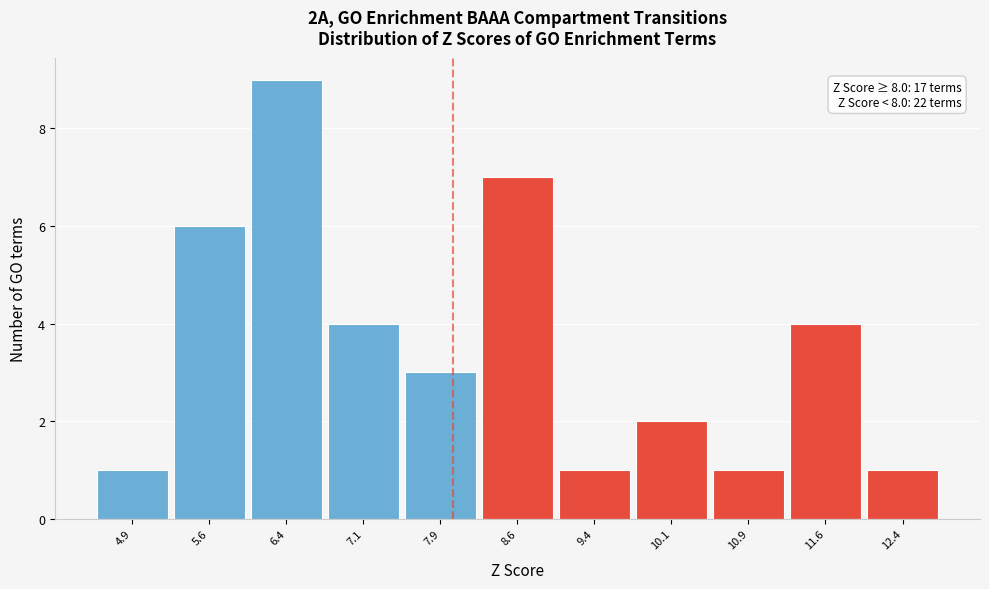

Which range on the x-axis has the tallest bar?

6.00 to 6.75